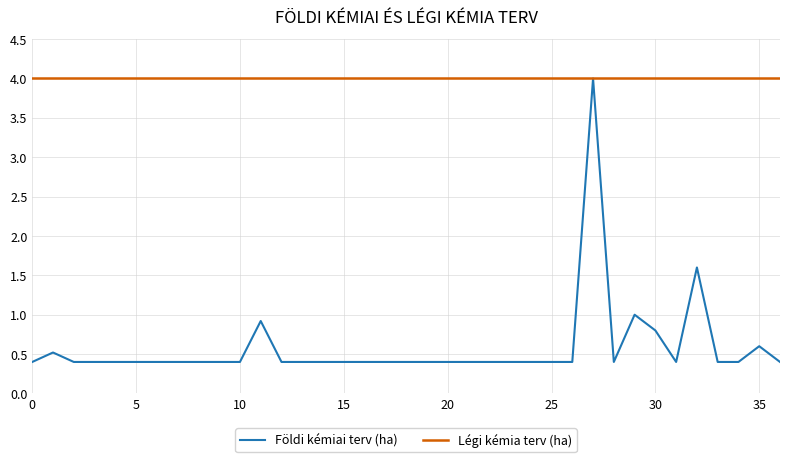

Which series has the widest spread of values?

Földi kémiai terv (ha)